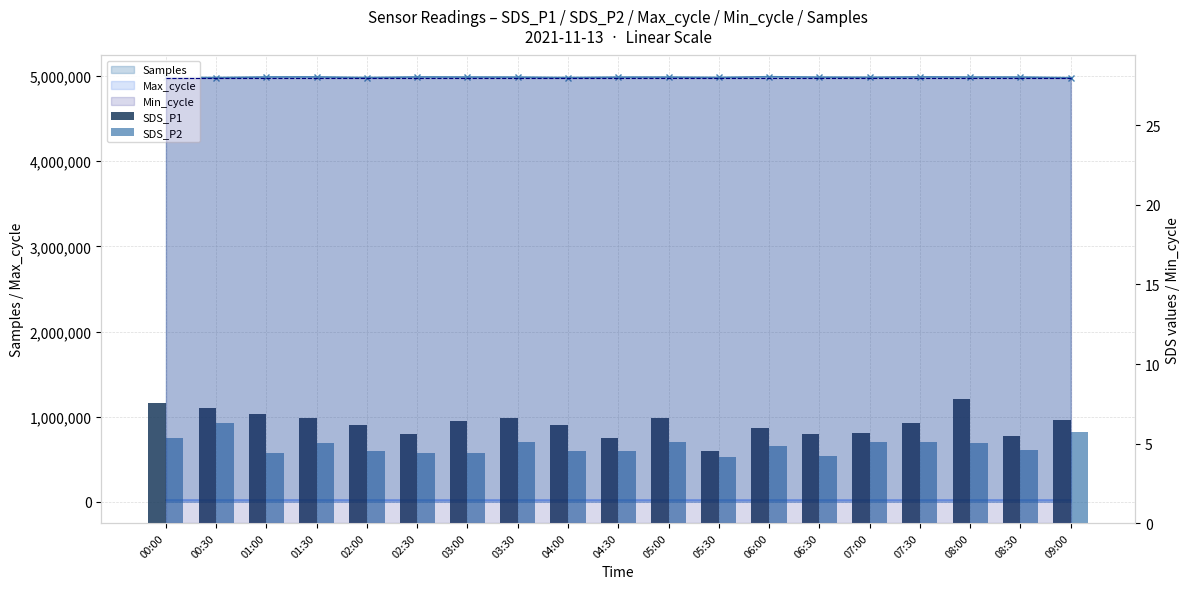

How many bars are there in each group?

2